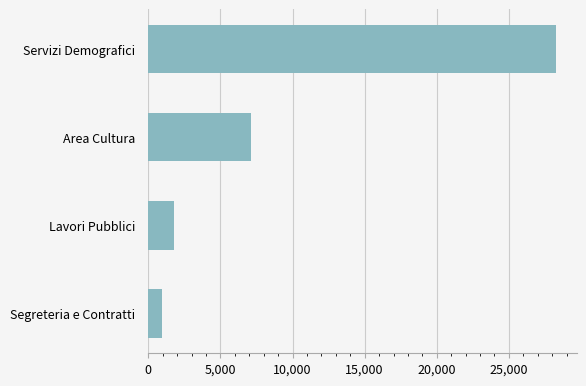

Does the chart contain stacked bars?

No